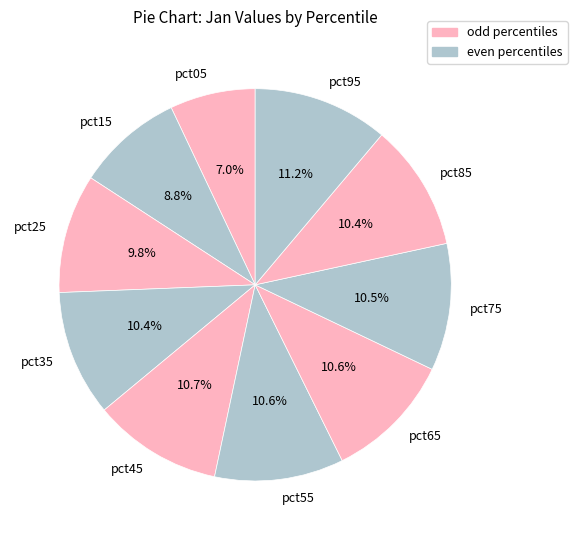

To the nearest percent, what is the difference between the largest and smallest slice percentages?

4%